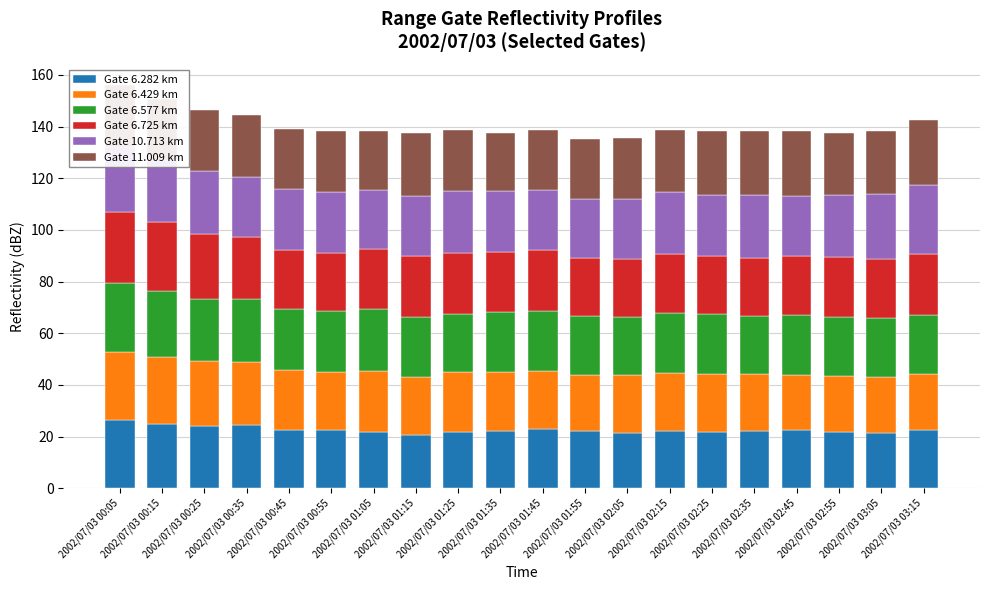

What is the minimum value for Gate 6.282 km?

20.5